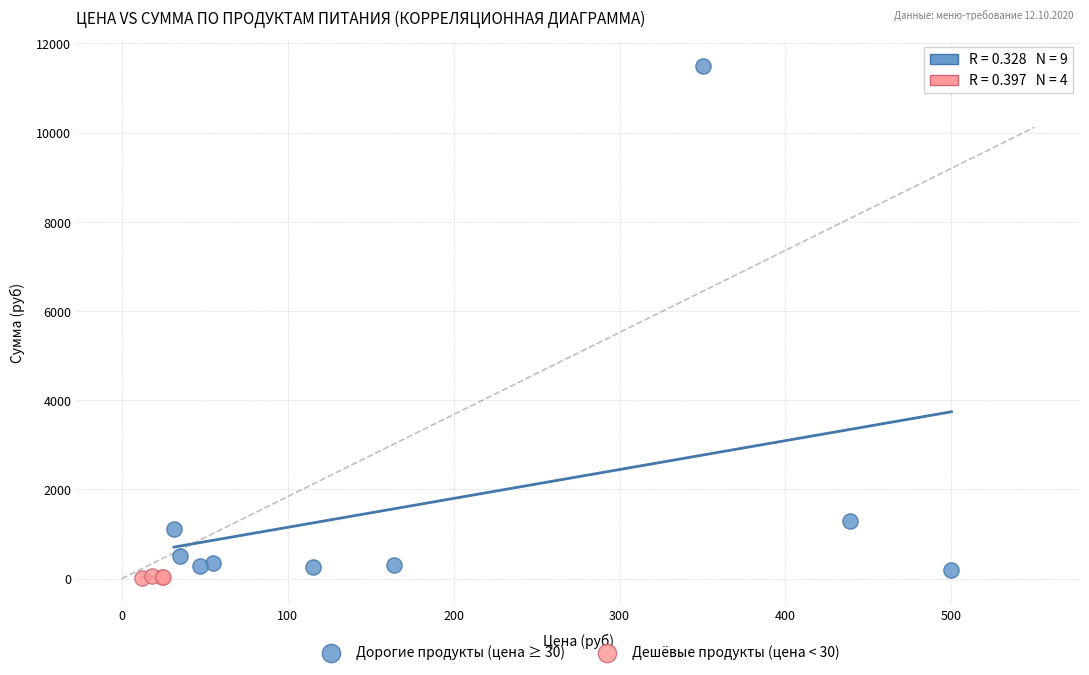

Which series contains the highest Y value?

Дорогие продукты (цена ≥ 30)